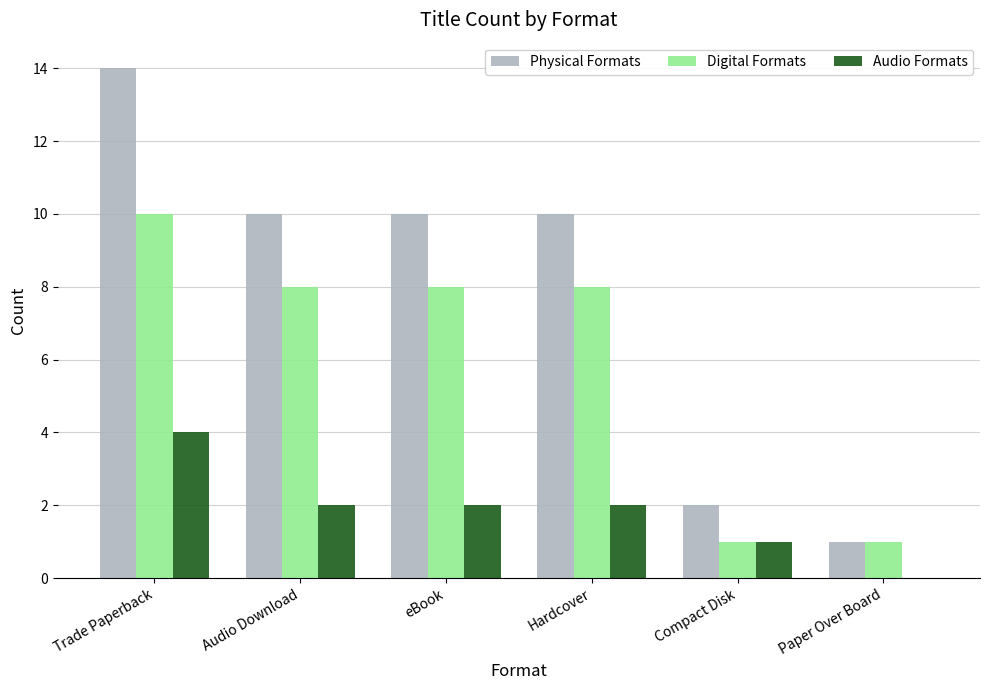

At which category is the sum across all series the highest?

Trade Paperback